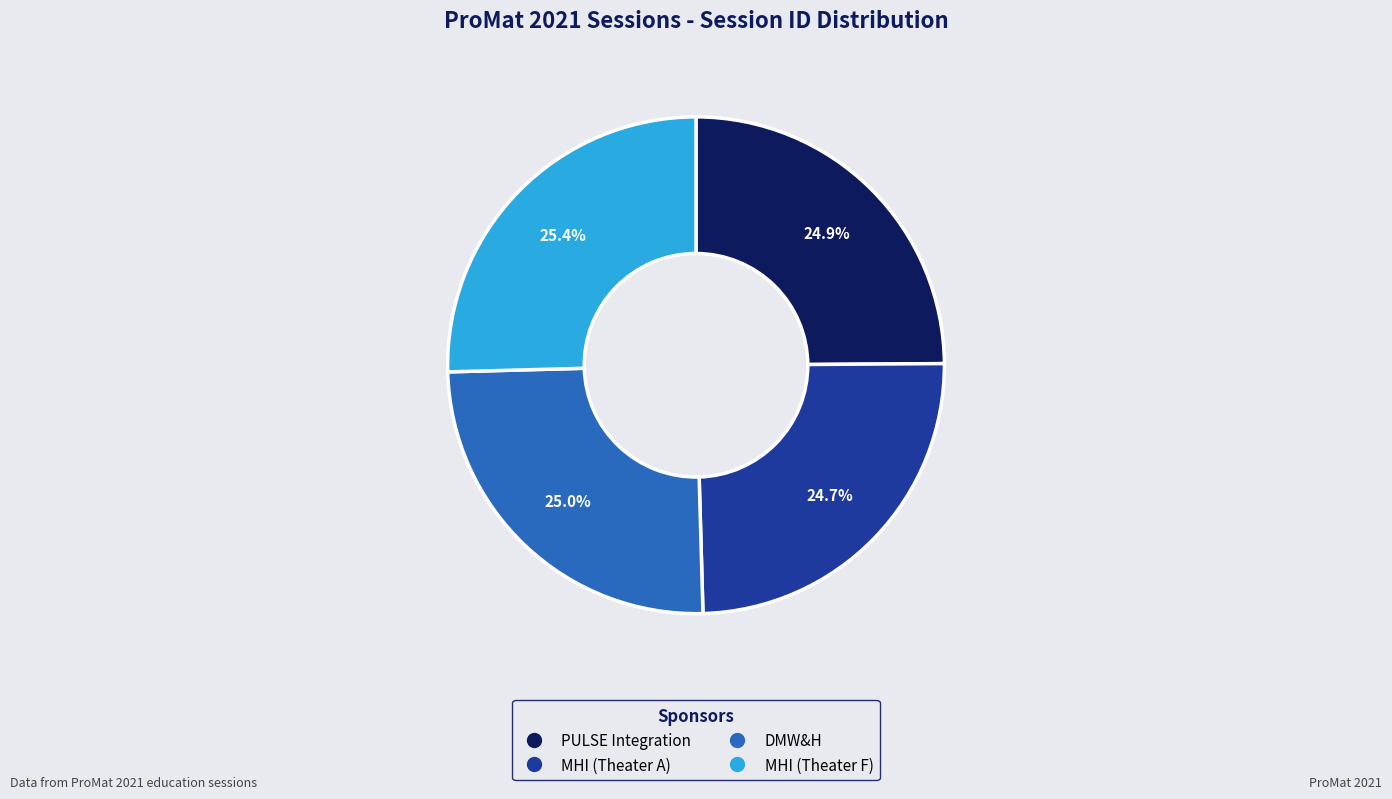

Approximately how many times larger is the value at DMW&H compared to PULSE Integration?

1.0